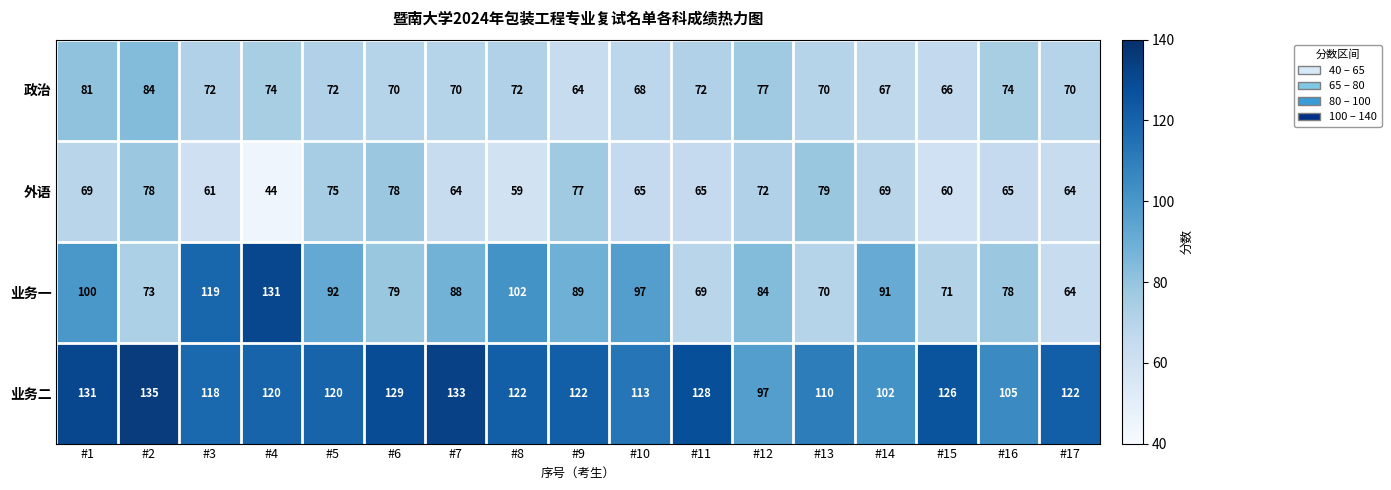

At how many categories does at least one series exceed 75?

17